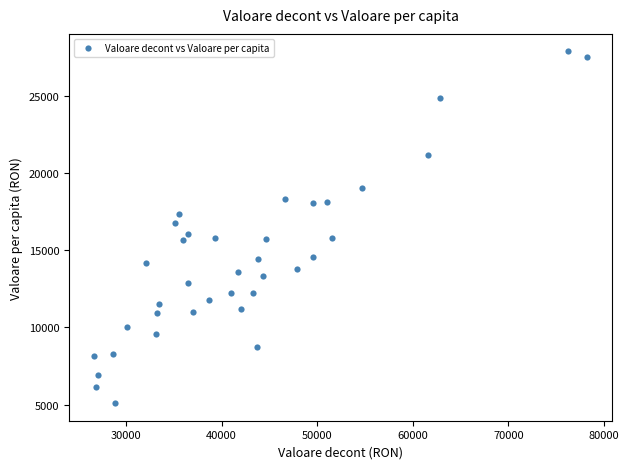

What is the range of Y values (max minus min)?

22809.7